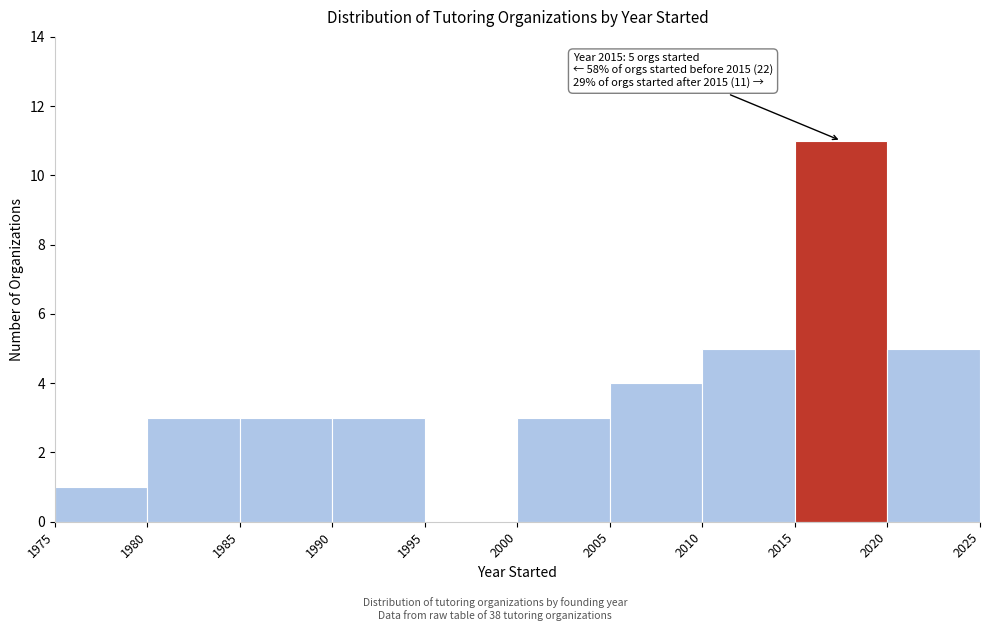

Which range on the x-axis has the tallest bar?

2015 to 2020